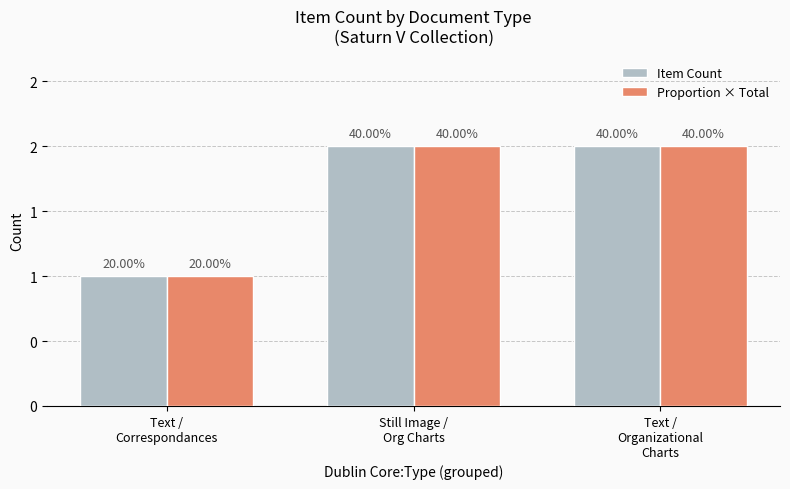

Count the Item Count values in the range 1 to 2.

3